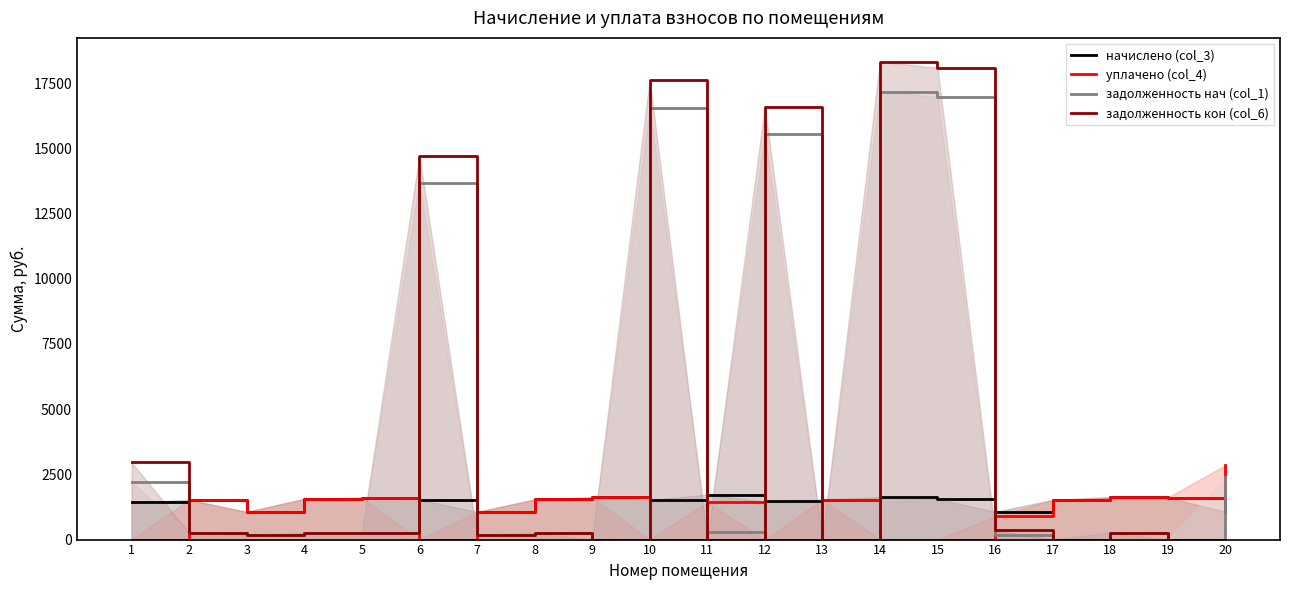

What is the difference between the уплачено (col_4) values at 20 and 5?

1246.8